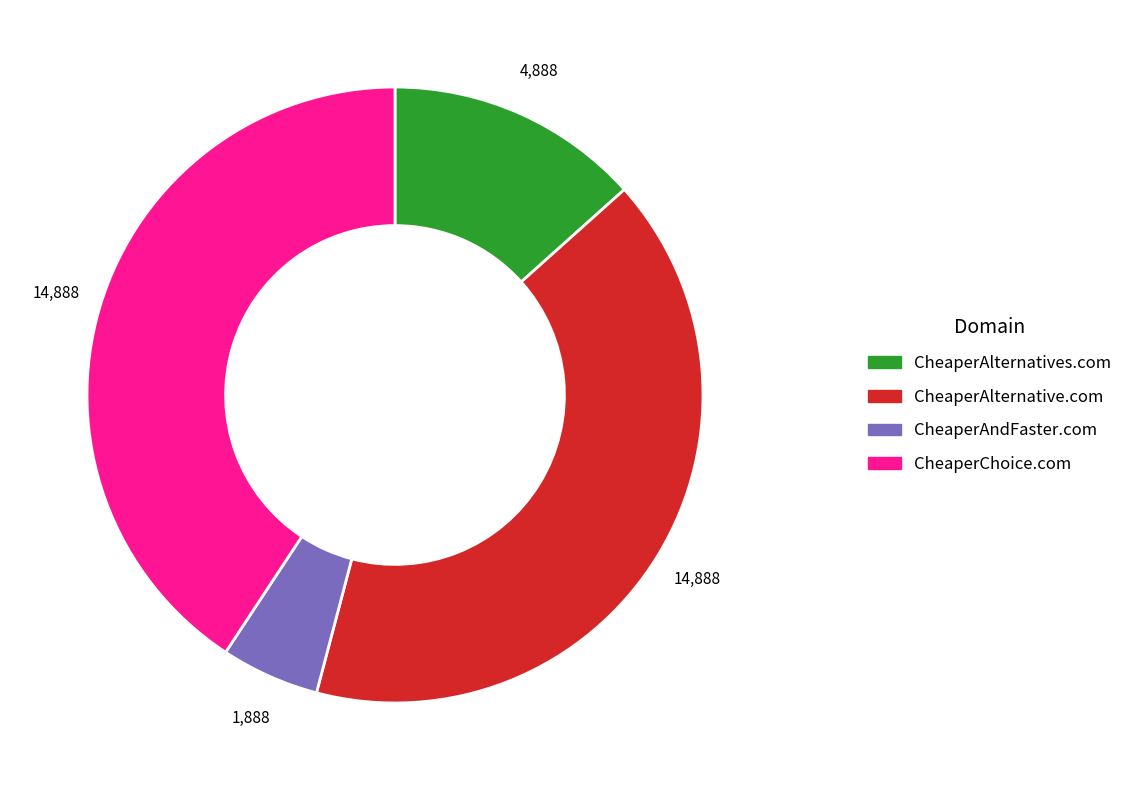

What is the smallest slice in the pie chart?

CheaperAndFaster.com